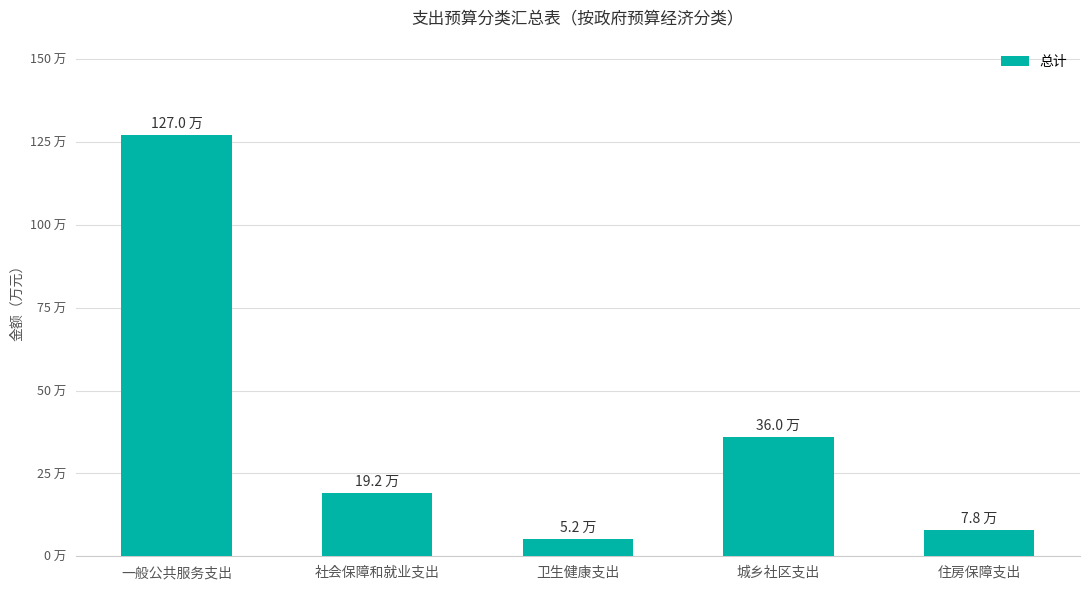

What is the smallest value displayed?

5.2